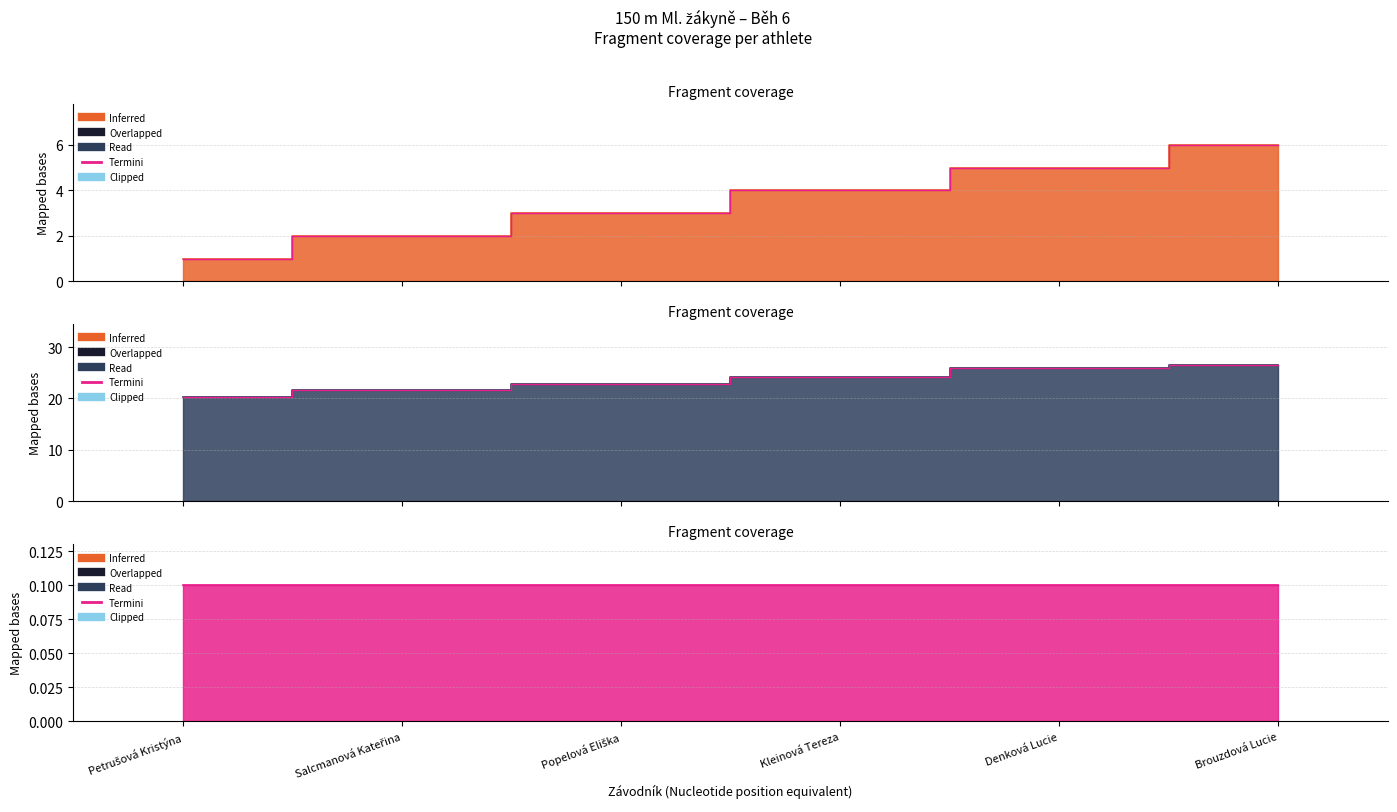

What is the difference between the Pořadí values at Petrušová Kristýna and Popelová Eliška?

2.0